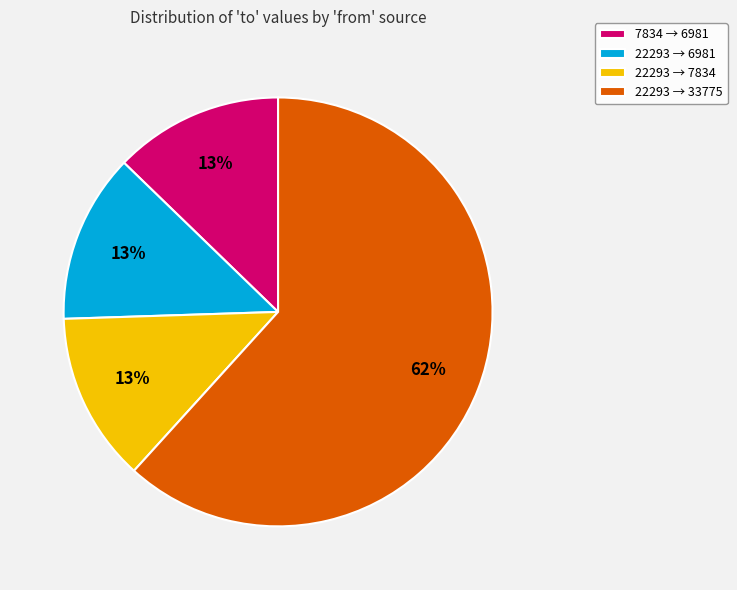

Which slice is the largest?

22293 → 33775